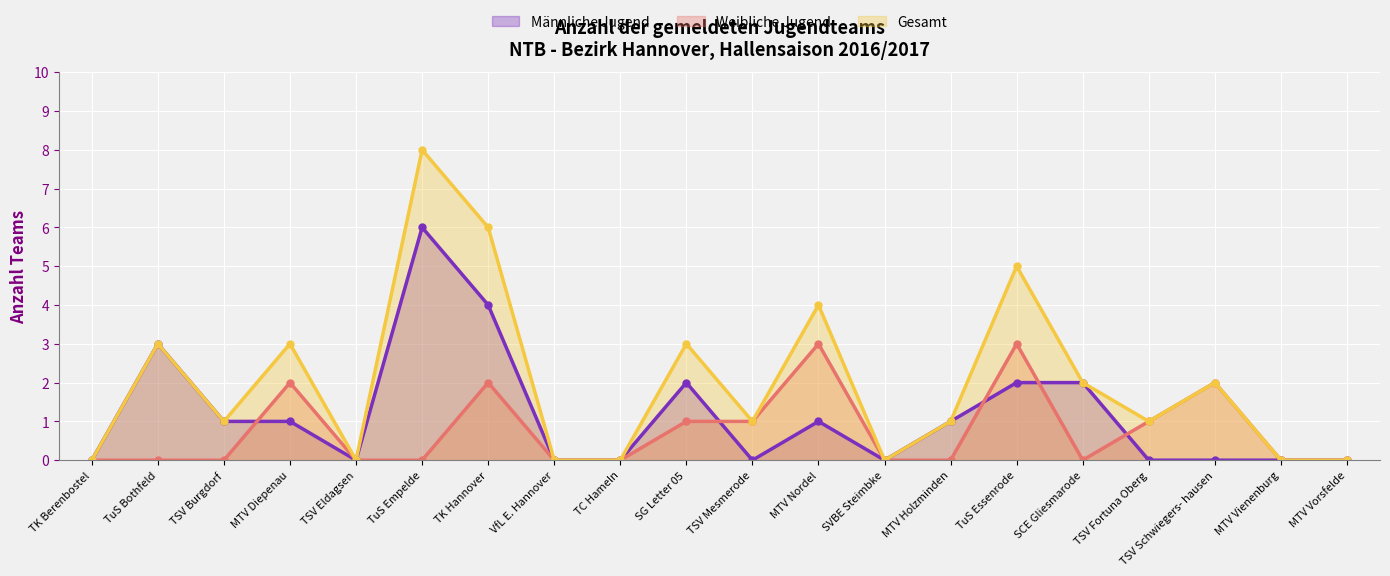

How many Gesamt values are between 0 and 3?

16